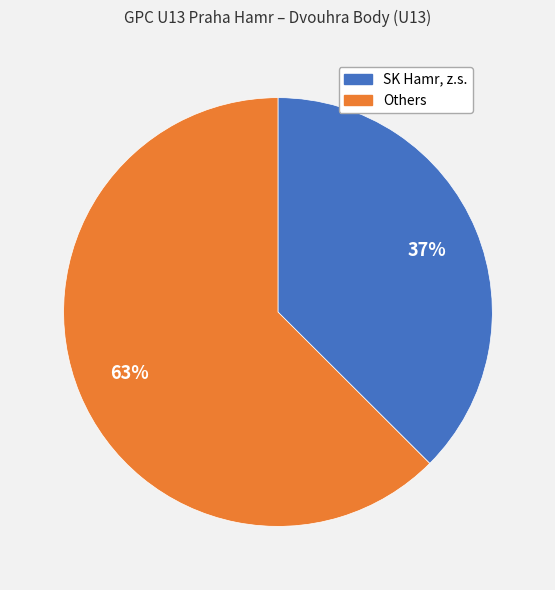

To the nearest percent, what is the average slice percentage?

50%